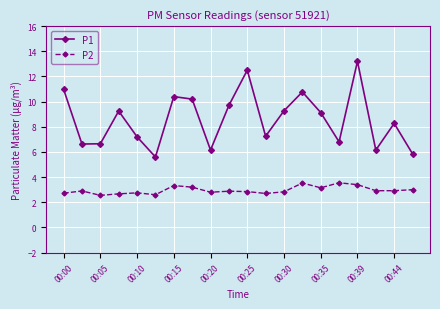

What is the difference between the maximum and minimum values in the P2 series?

1.0